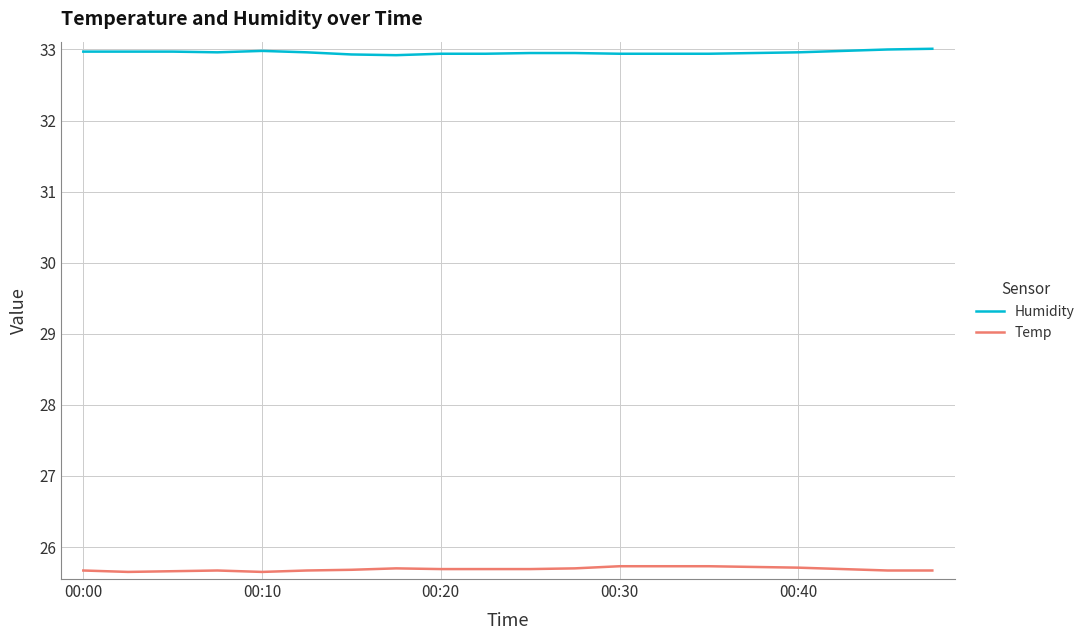

True or false: Temp and Humidity intersect in this chart.

False